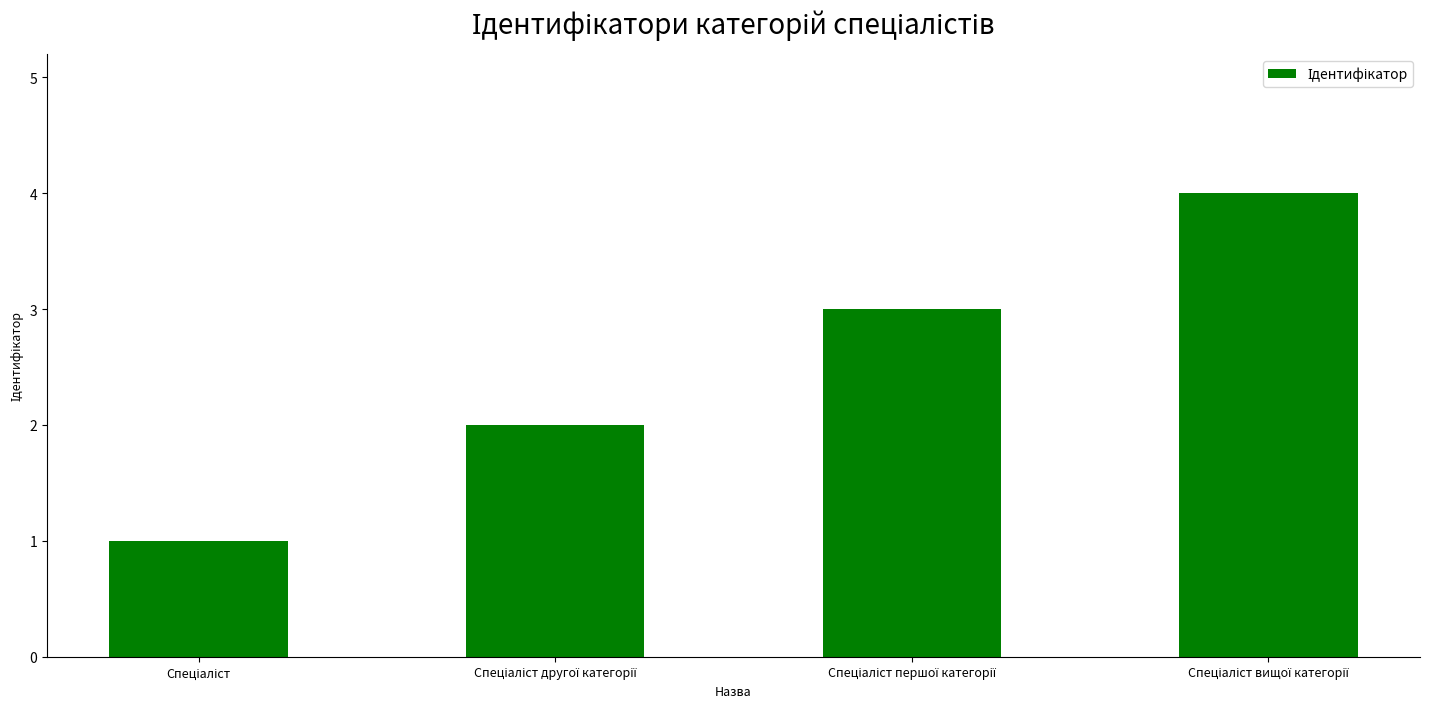

What is the sum of all values?

10